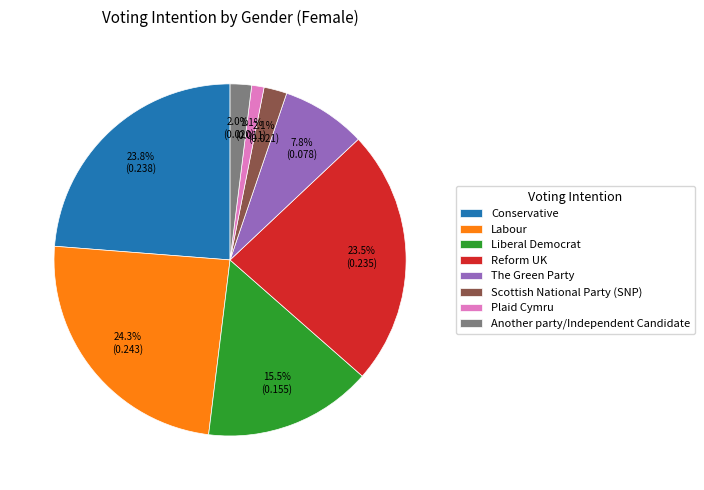

Is Conservative the majority of the pie?

No